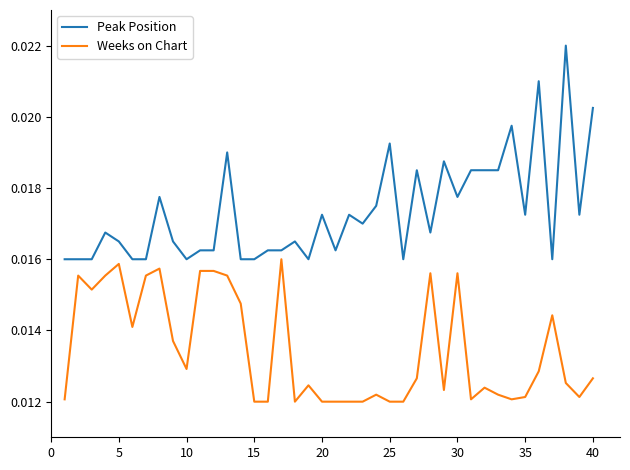

True or false: Peak Position and Weeks on Chart intersect in this chart.

False